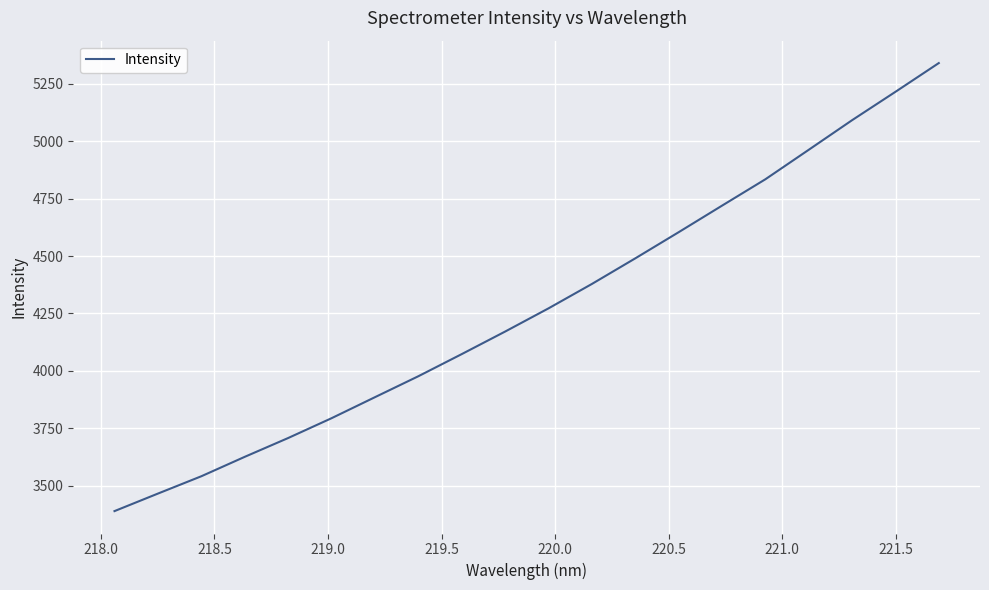

What is the smallest value displayed?

3389.8